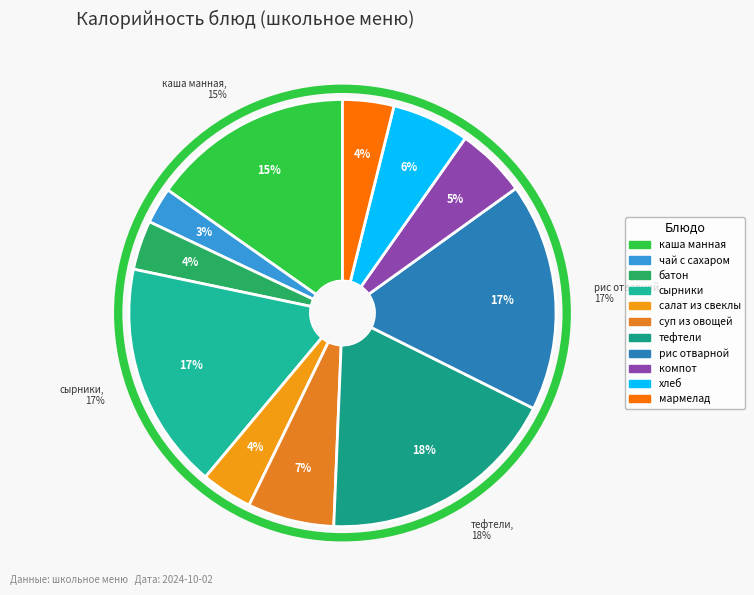

Do рис отварной and мармелад together represent more than half of the pie?

No